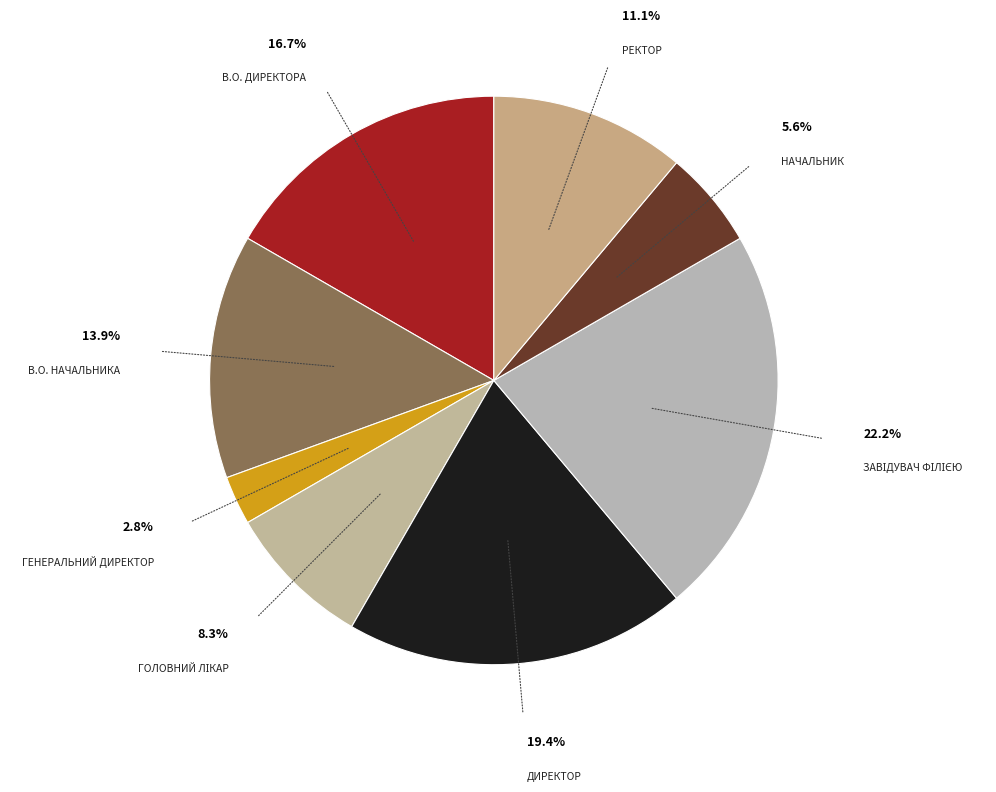

To the nearest percent, what is the difference between the largest and smallest slice percentages?

19%